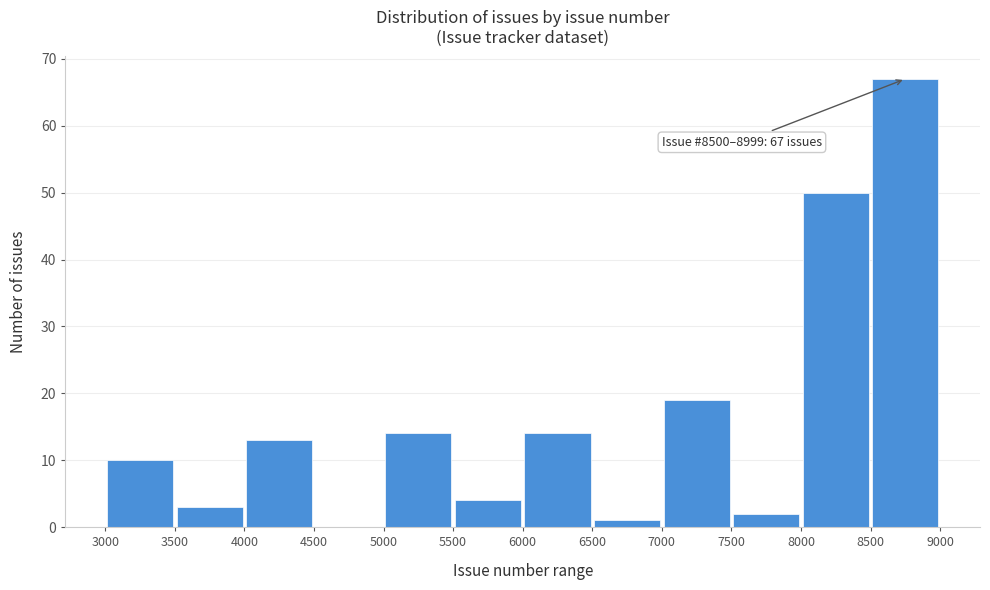

Over which range of the x-axis is the bar tallest?

8500 to 9000